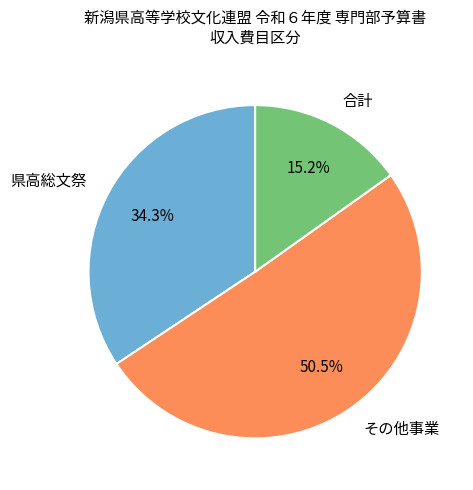

Which slice is the smallest?

合計